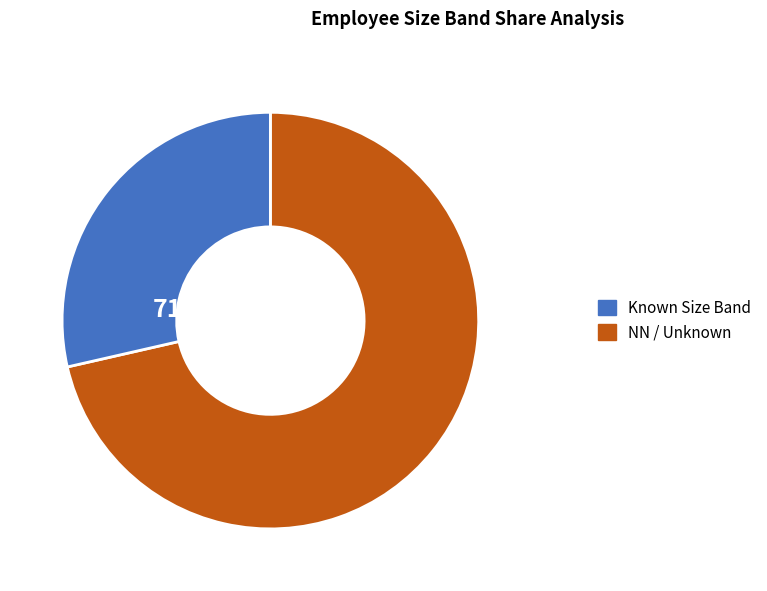

Is there any slice that represents more than half of the pie?

Yes